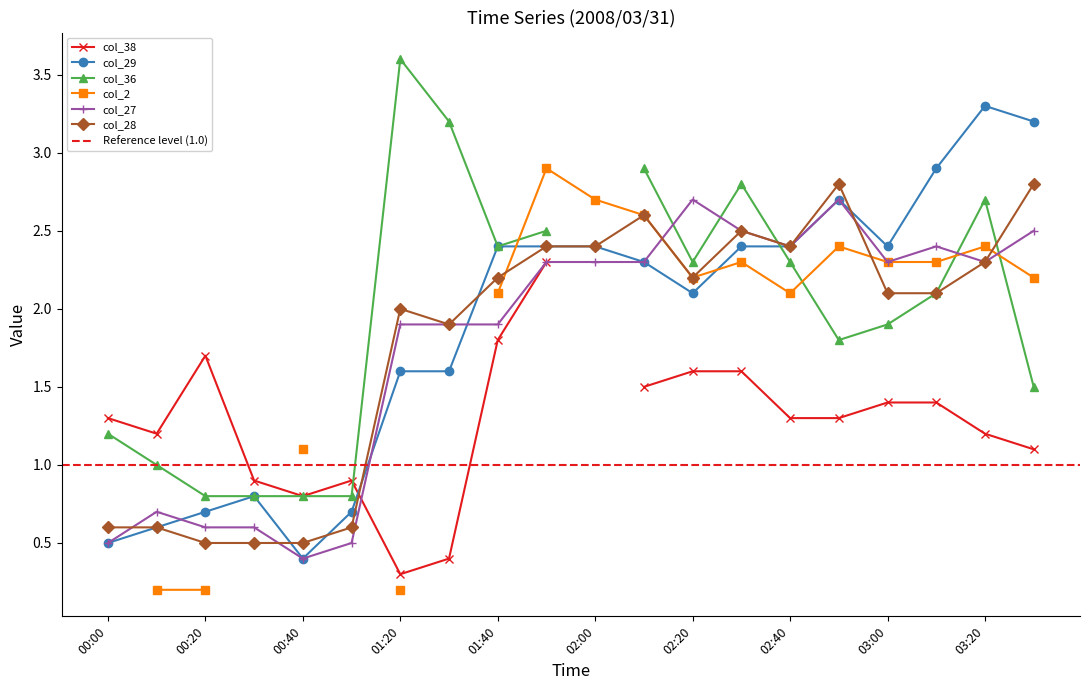

True or false: col_29 has more than 2 interior local peaks.

True